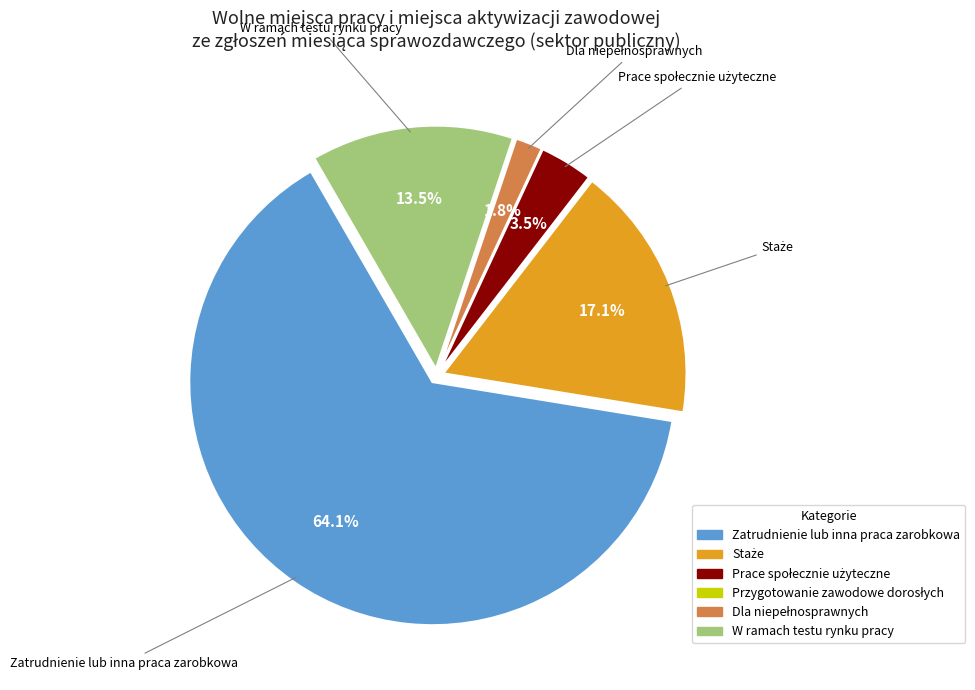

How much of the chart is everything except W ramach testu rynku pracy?

86.5%